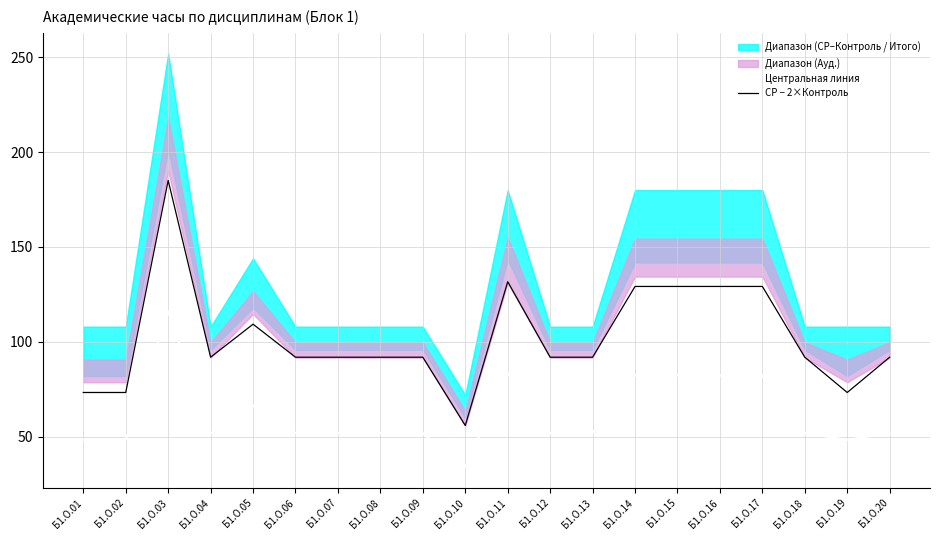

Read the СР − 2×Контроль value at Б1.О.18.

91.9